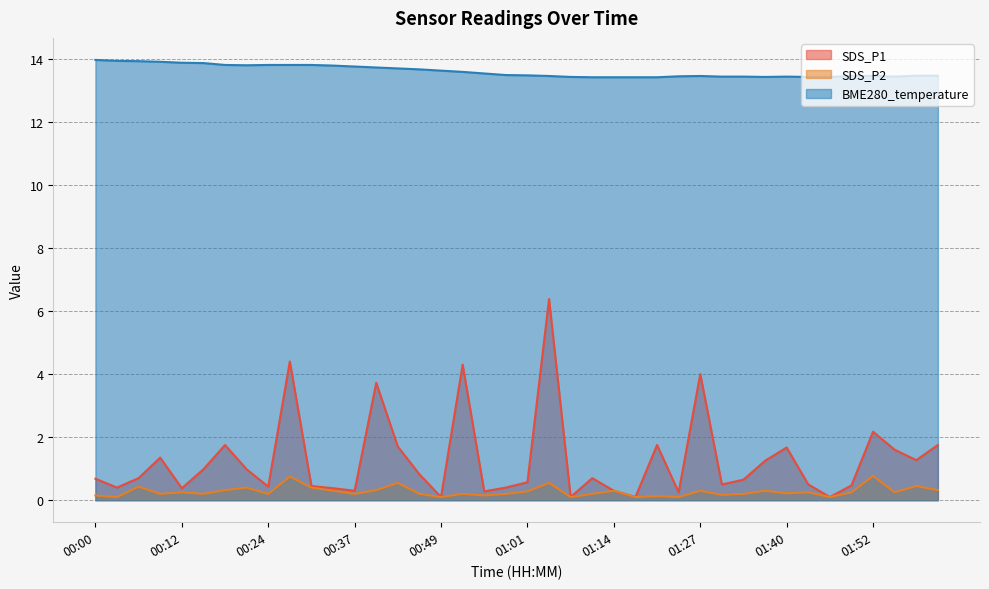

What is the approximate value of SDS_P1 at 01:31?

0.5